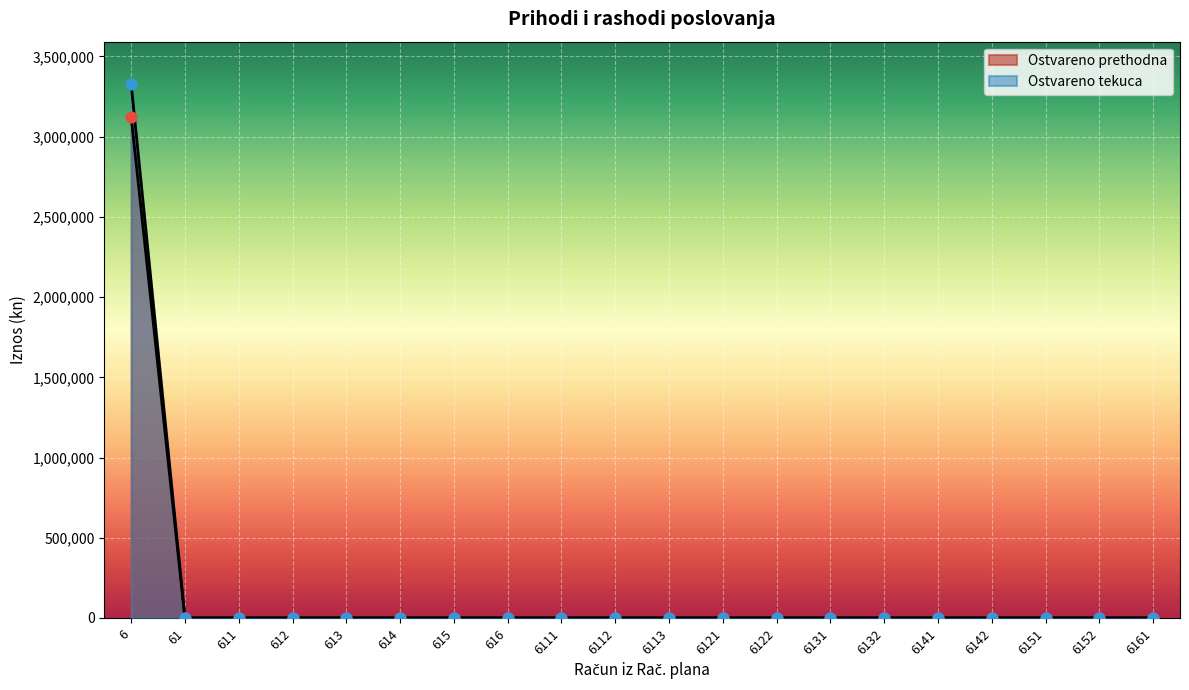

Which series has the largest total across all categories?

Ostvareno tekuca